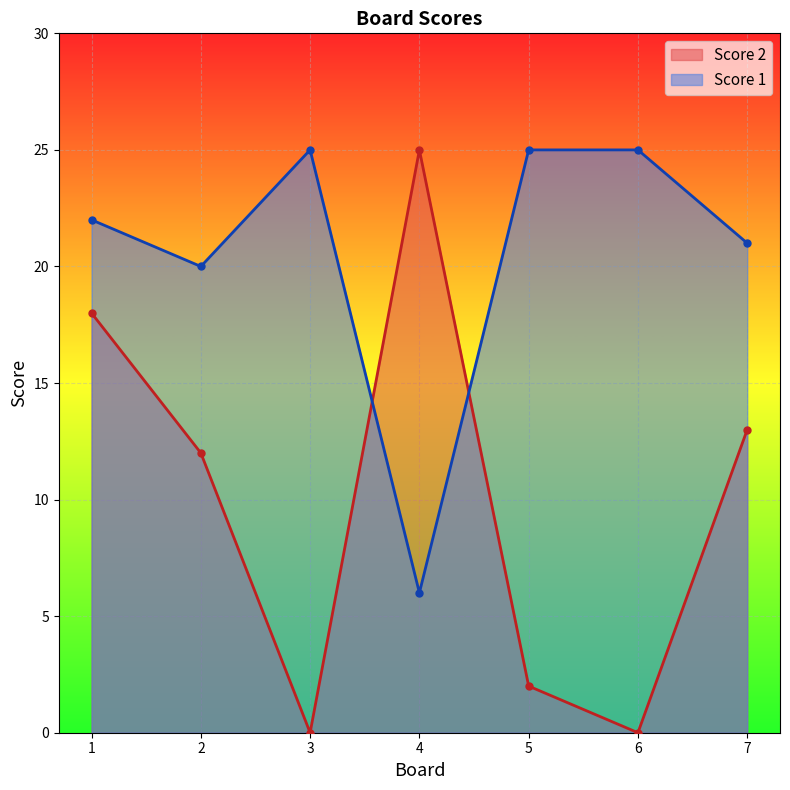

List the series in order of their peak value, highest first.

Score 2, Score 1